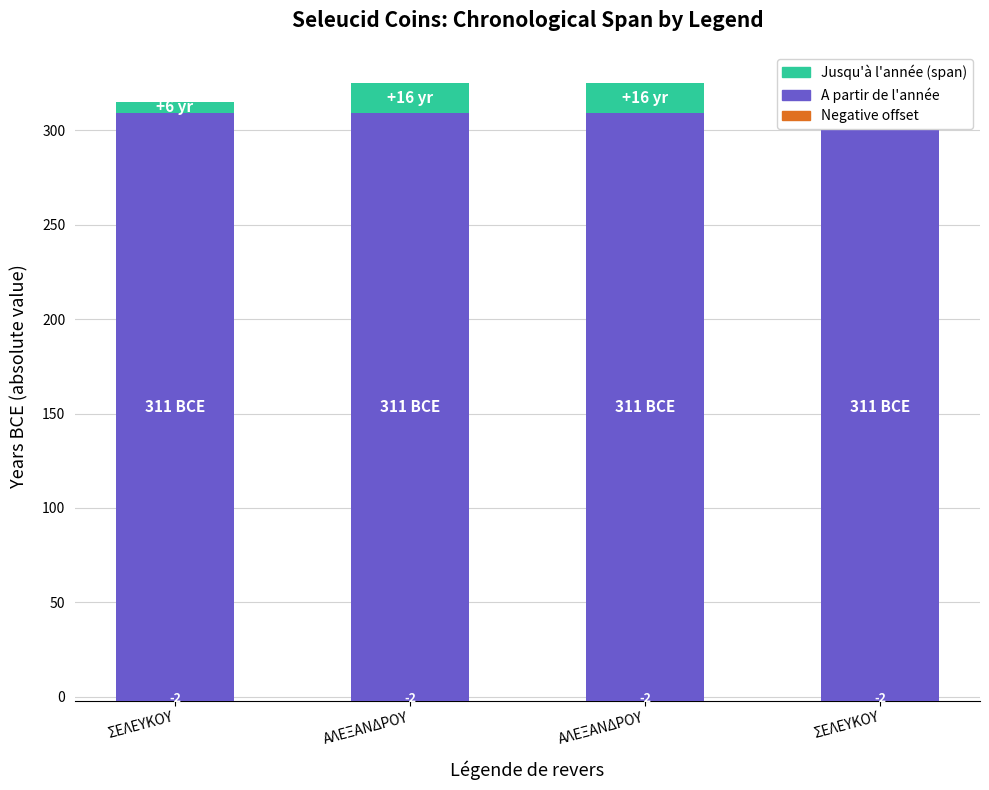

How many bars are there in each group?

3